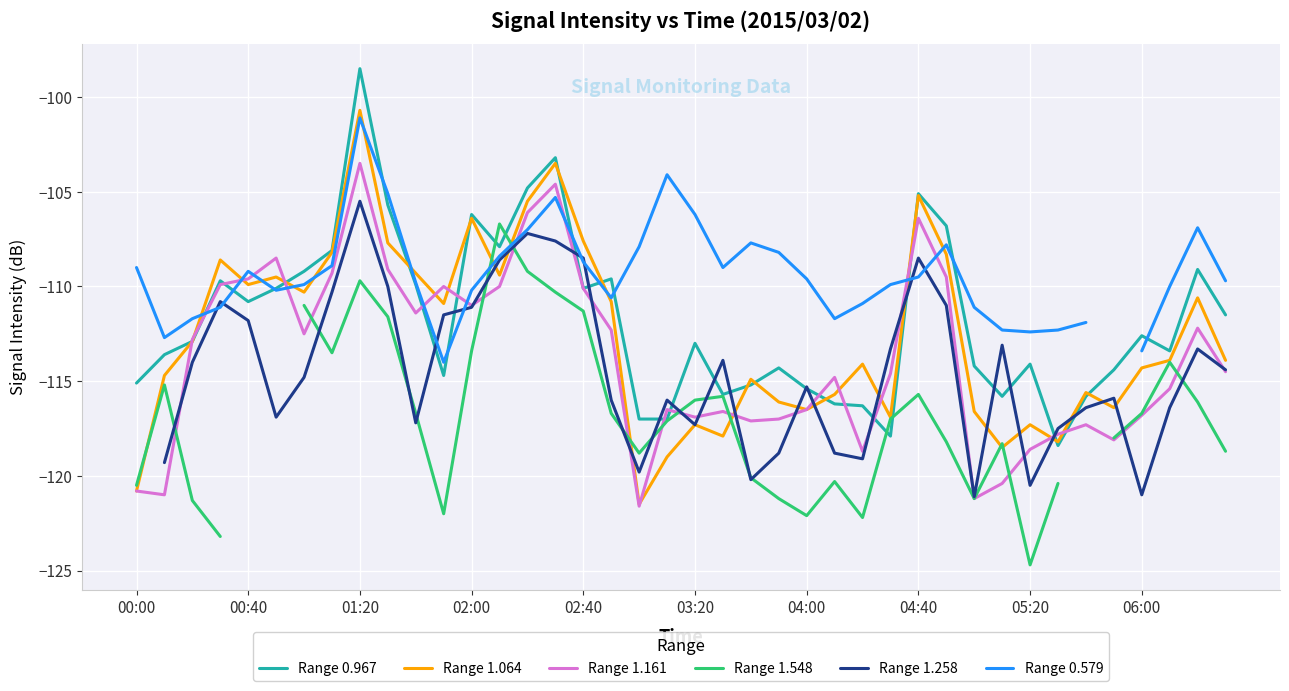

How many data points in Range 1.548 are above -117?

18